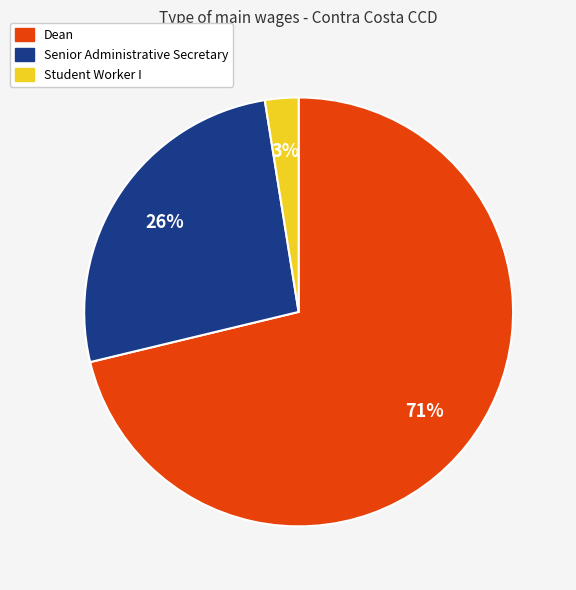

To the nearest percent, what is the combined percentage of Student Worker I and Senior Administrative Secretary?

29%